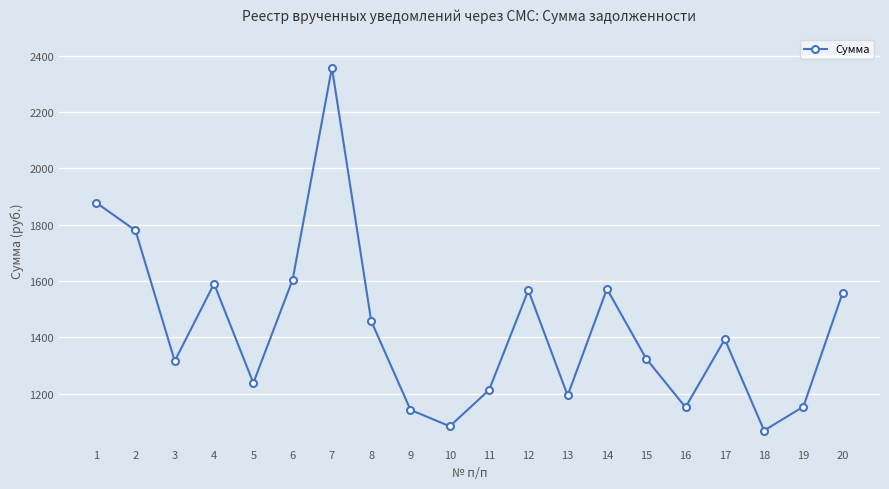

True or false: the data shows 1068.7 at 18.

True